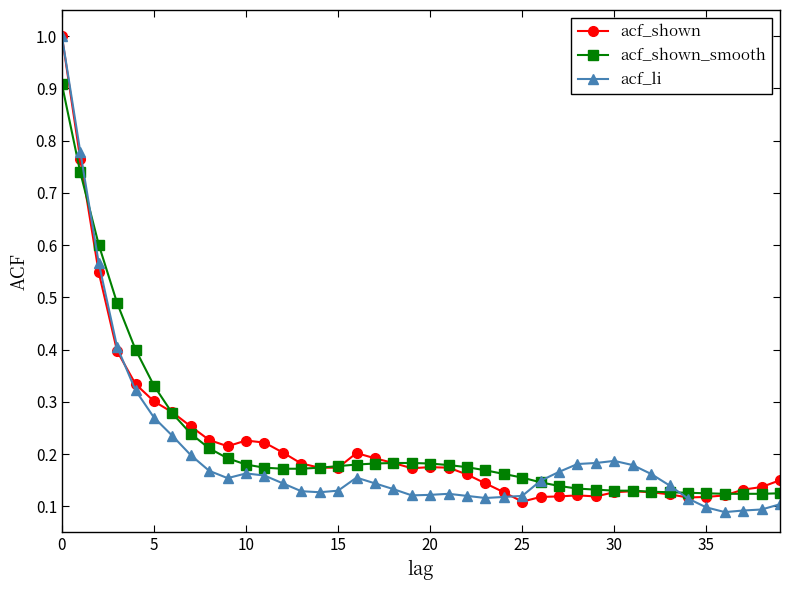

True or false: acf_shown has more than 2 points higher than both neighbors.

True